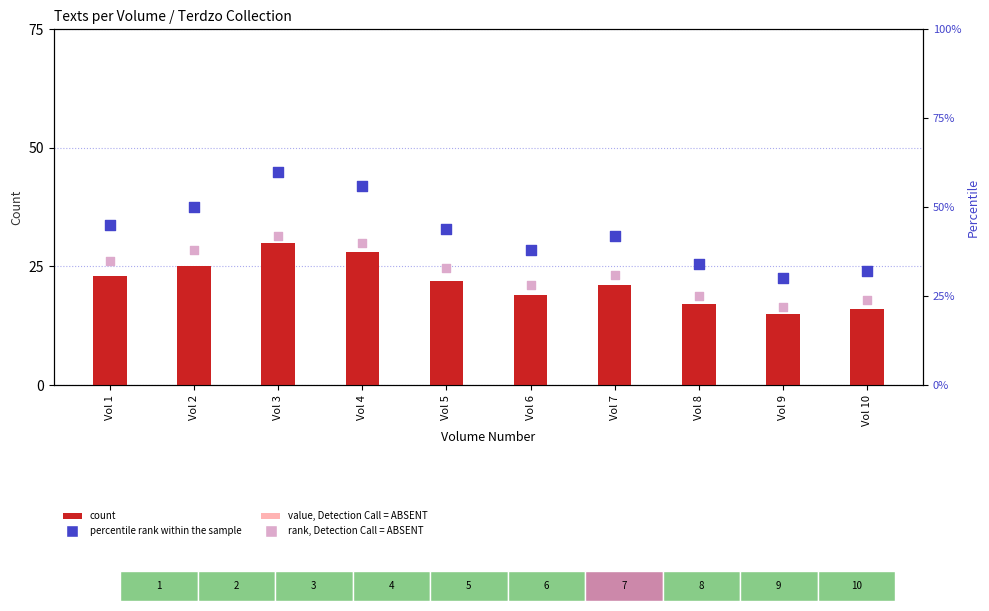

What is the total value across all series at Vol 3?

148